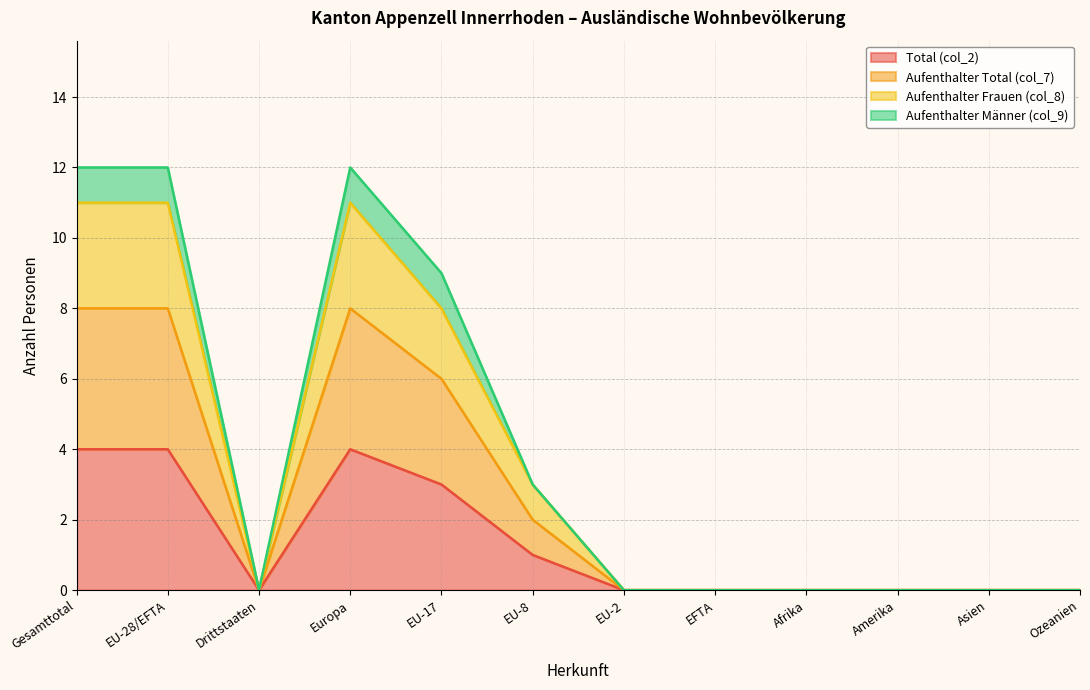

What is the difference between the maximum and minimum values in the Total (col_2) series?

4